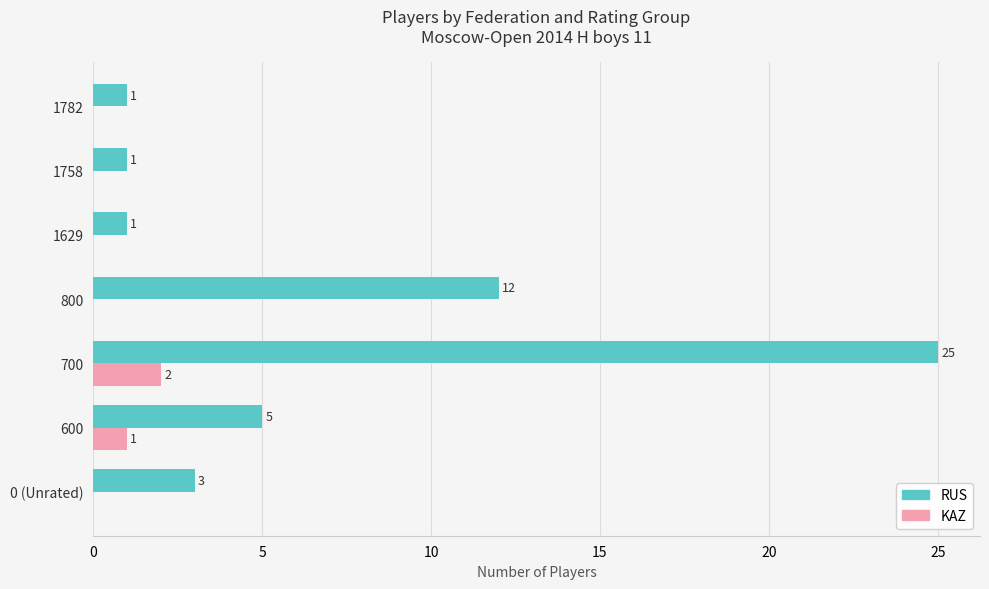

At which label is RUS closest to 13?

800